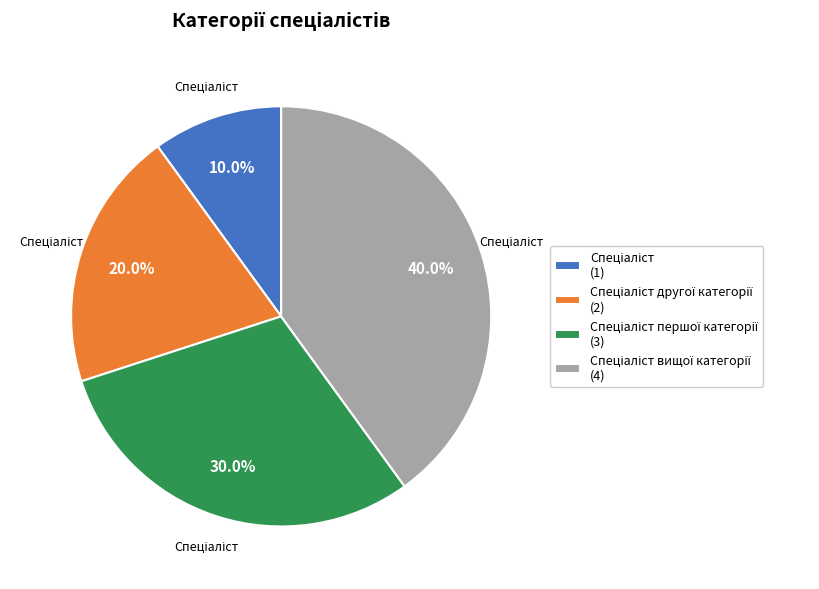

Is there any slice that represents more than half of the pie?

No